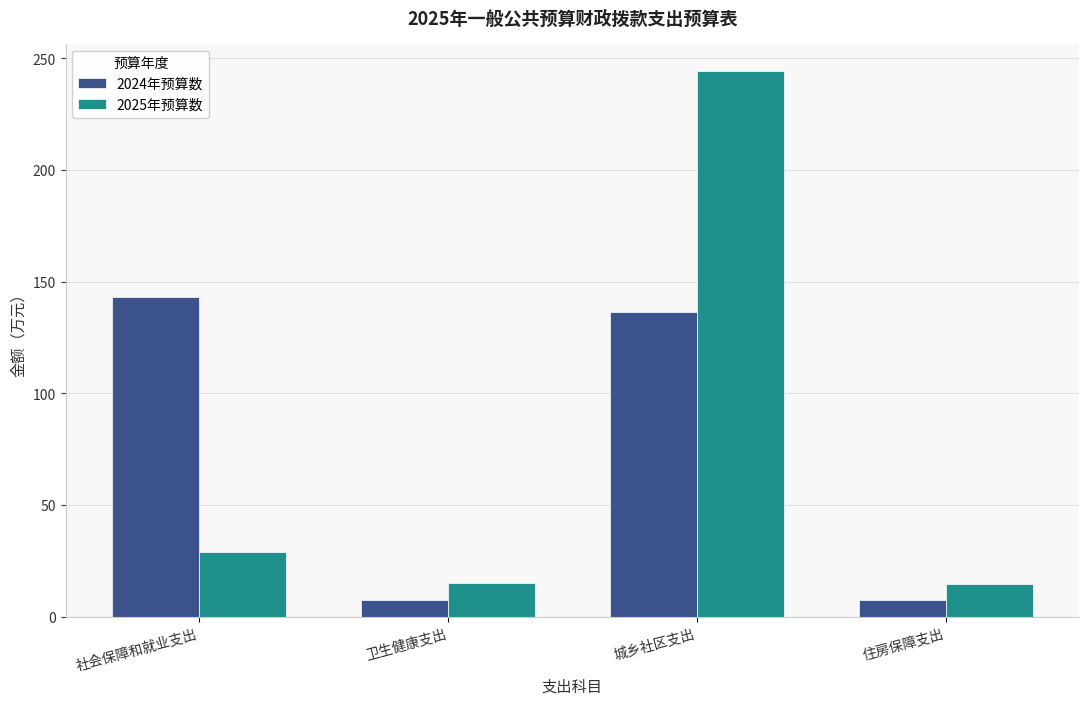

Is the value of 2024年预算数 at 社会保障和就业支出 greater than the value of 2025年预算数 at 卫生健康支出?

Yes